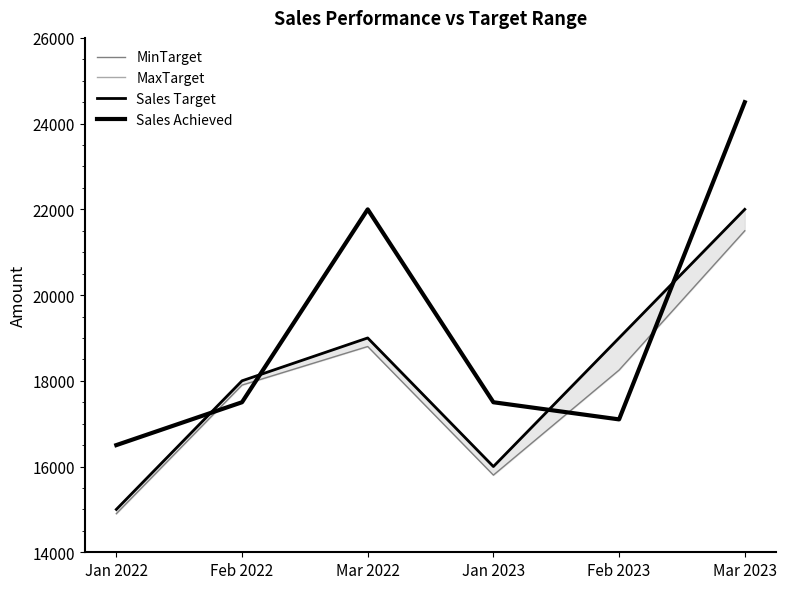

True or false: Sales Target and MaxTarget intersect in this chart.

False